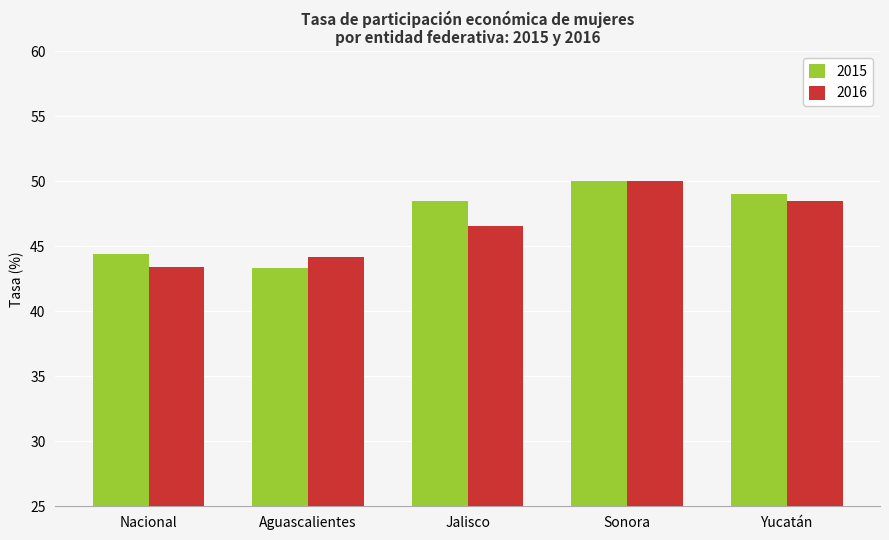

What is the spread (max minus min) of values at Nacional?

1.0